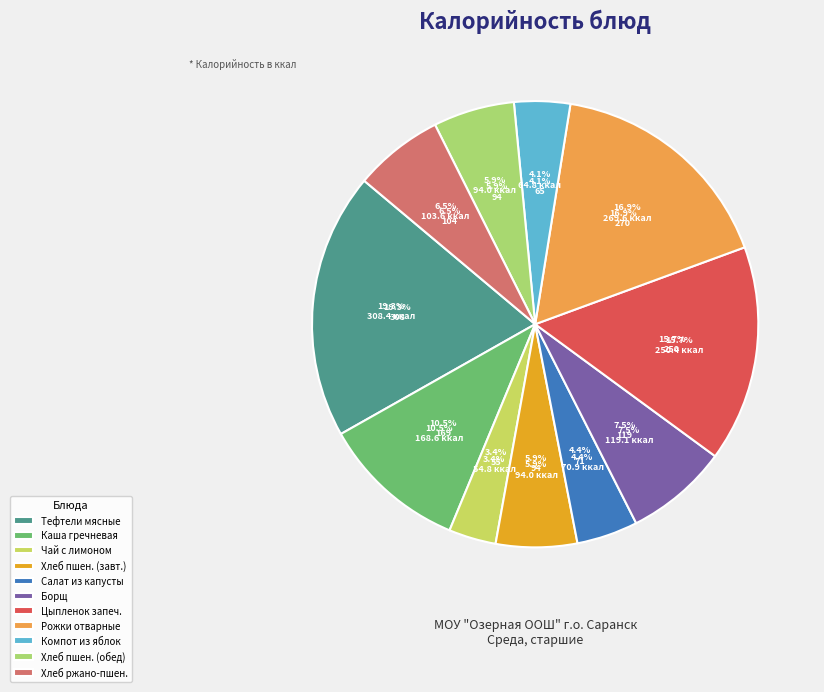

True or false: Рожки отварные accounts for 17% of the total.

True